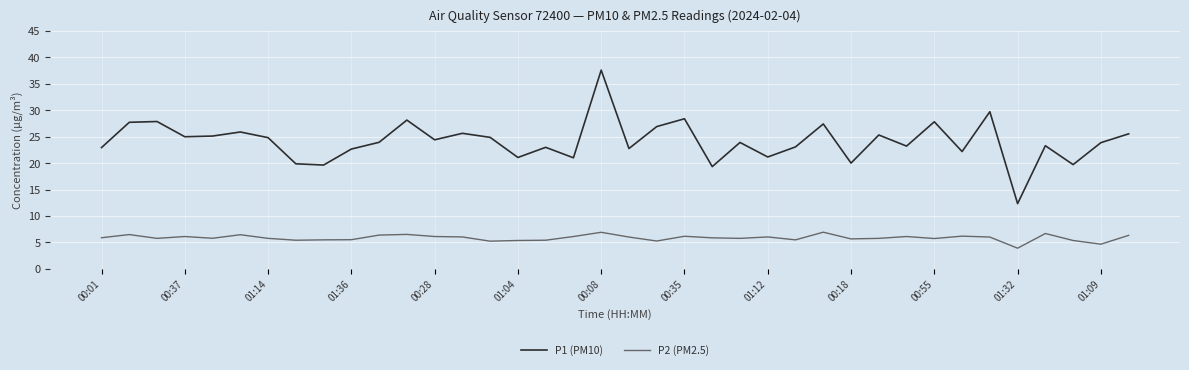

What is the difference between the maximum and minimum values in the P2 (PM2.5) series?

3.0